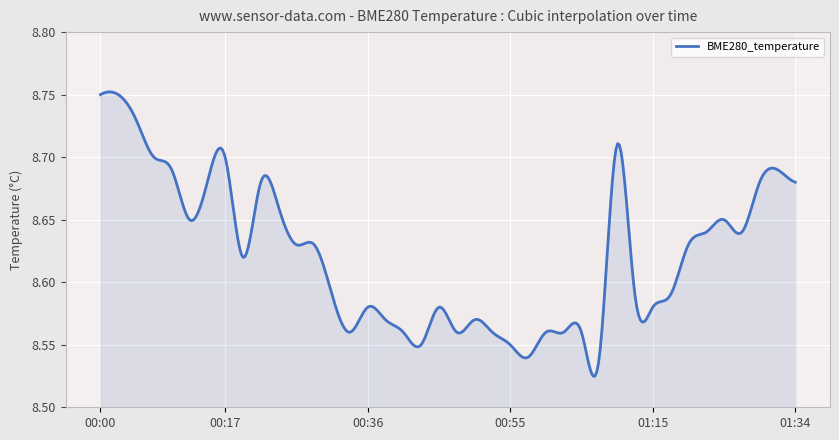

Reading right to left, what are all the values shown in this chart?

8.7	8.7	8.7	8.6	8.7	8.6	8.6	8.6	8.6	8.6	8.7	8.5	8.6	8.6	8.6	8.5	8.6	8.6	8.6	8.6	8.6	8.6	8.6	8.6	8.6	8.6	8.6	8.6	8.6	8.7	8.7	8.6	8.7	8.7	8.7	8.7	8.7	8.7	8.8	8.8